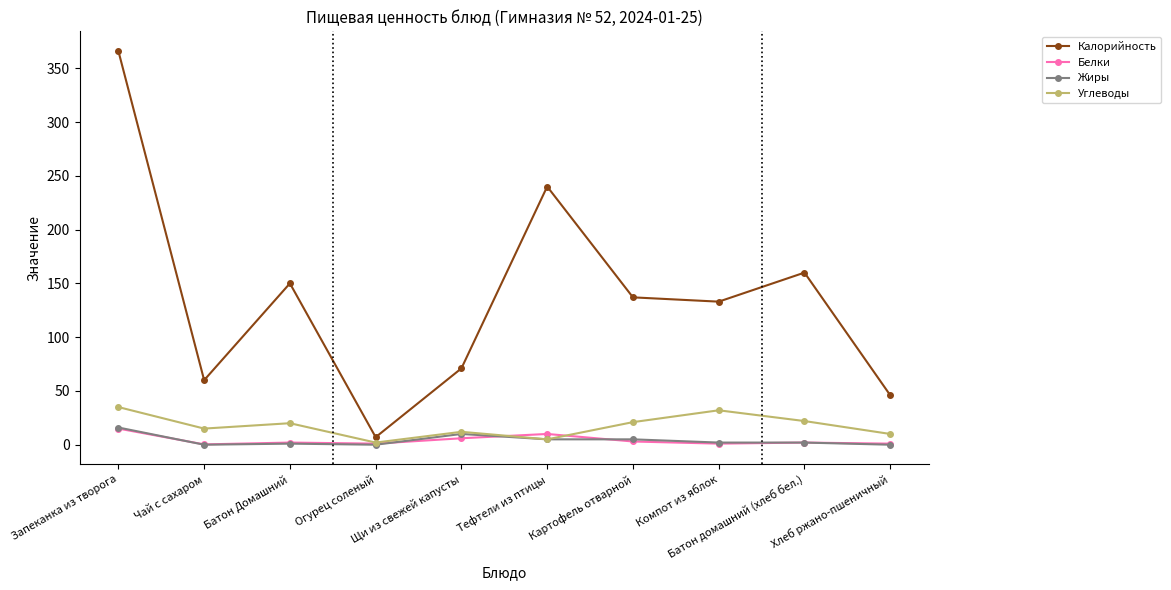

Is the value of Жиры at Огурец соленый greater than the value of Белки at Щи из свежей капусты?

No